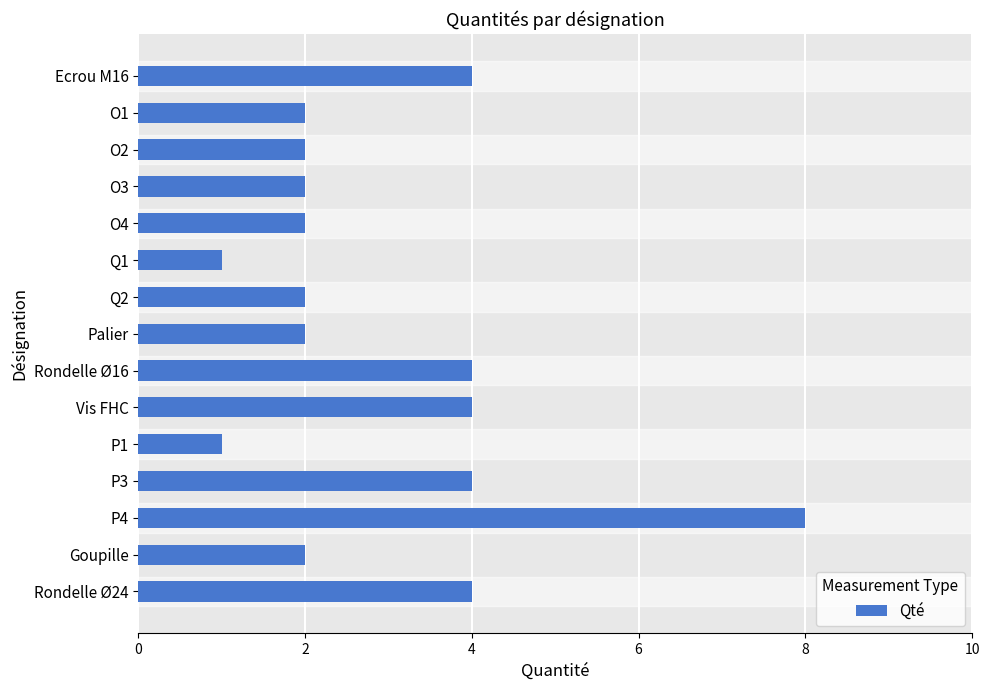

True or false: the data shows 3 at O4.

False